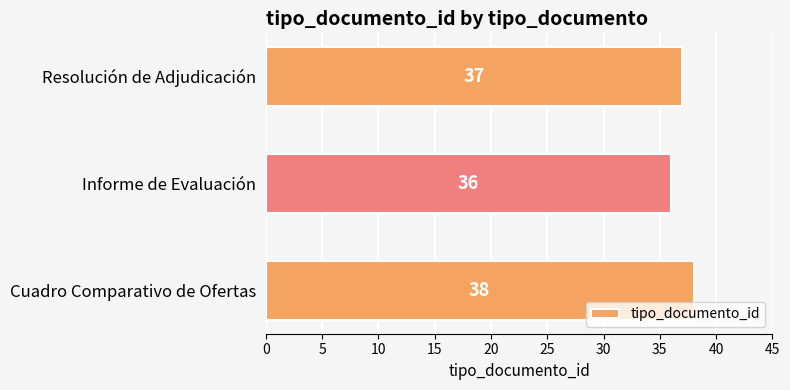

What is the difference between the second highest and minimum values?

1